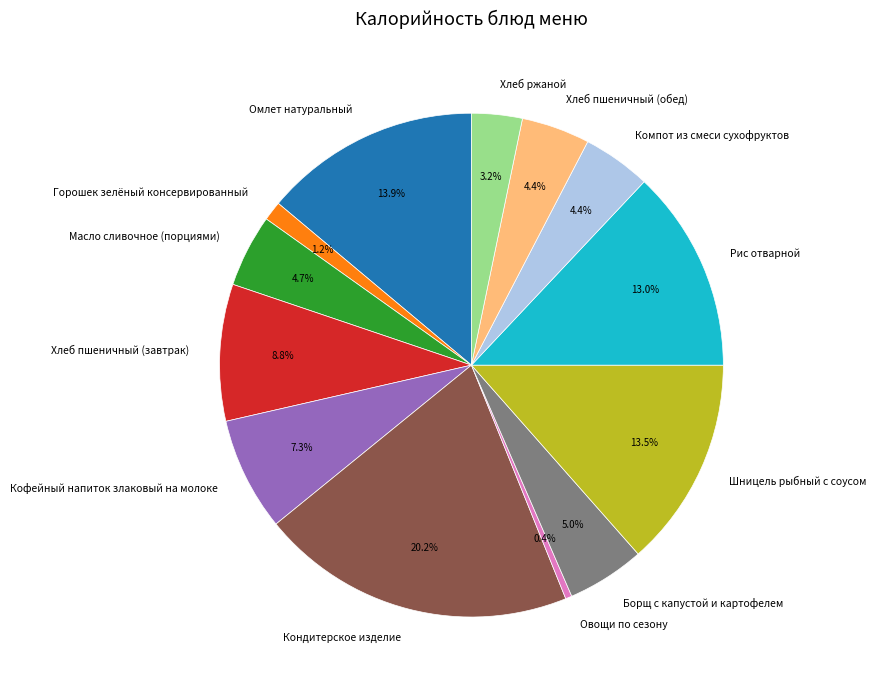

How many slices are in this pie chart?

13